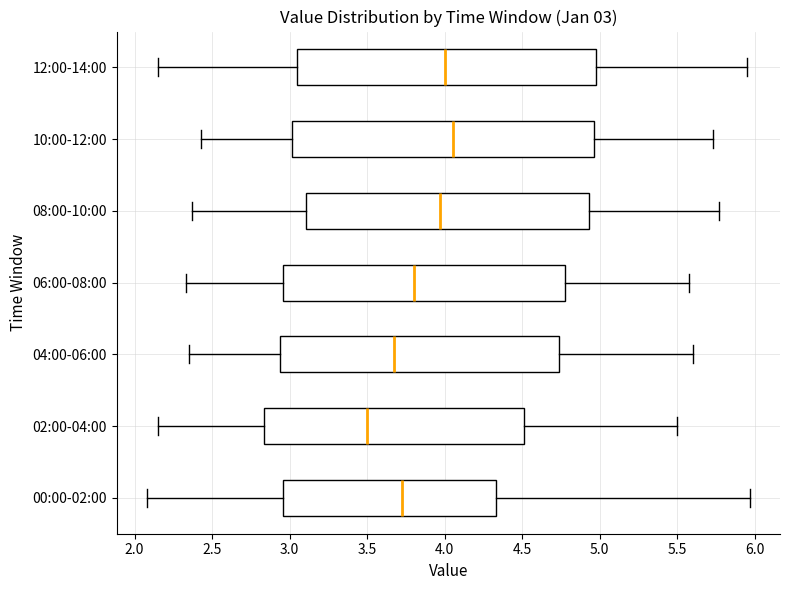

Which box's median line is the furthest to the left?

02:00-04:00